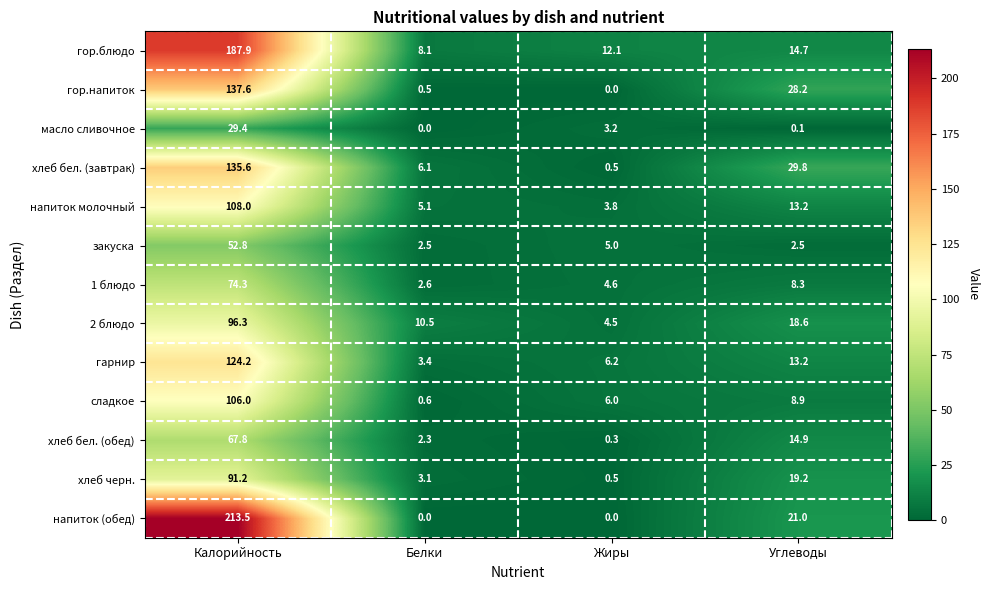

The value of напиток (обед) at Белки is -129.5. True or false?

False